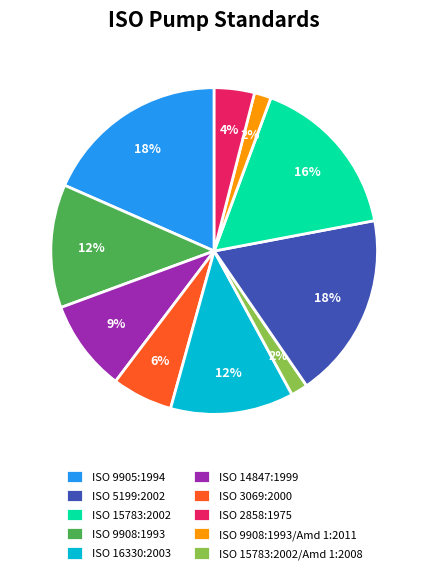

Count the number of slices in the pie.

10